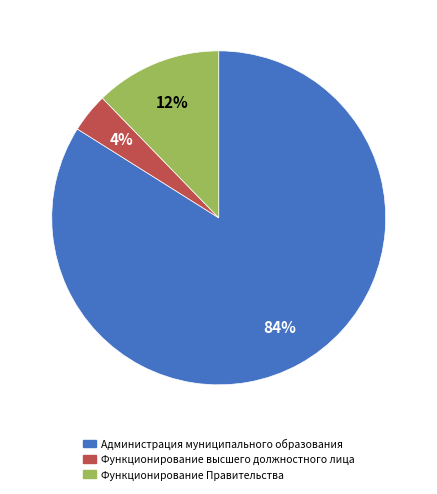

Which category has the biggest portion of the pie?

Администрация муниципального образования